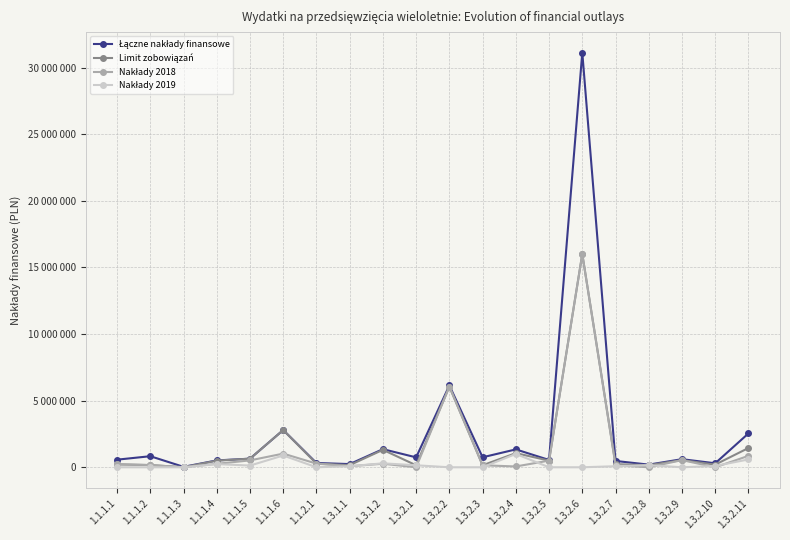

What is the label of the 19th point from the right?

1.1.1.2